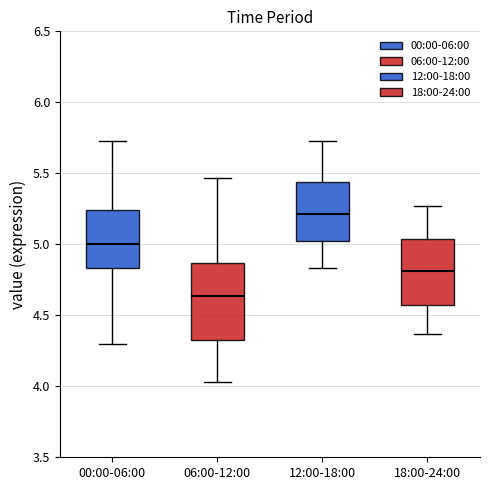

Reading left to right, transcribe this box plot: for each box, give where its median line is, the range the box spans, and where its two whiskers end, as read against the y-axis. The values are not printed on the chart, so give them approximately, as read against the axis.

00:00-06:00: median 5.00, box 4.85 to 5.25, whiskers 4.30 to 5.75
06:00-12:00: median 4.65, box 4.35 to 4.85, whiskers 4.05 to 5.45
12:00-18:00: median 5.20, box 5.00 to 5.45, whiskers 4.85 to 5.75
18:00-24:00: median 4.80, box 4.55 to 5.05, whiskers 4.35 to 5.25